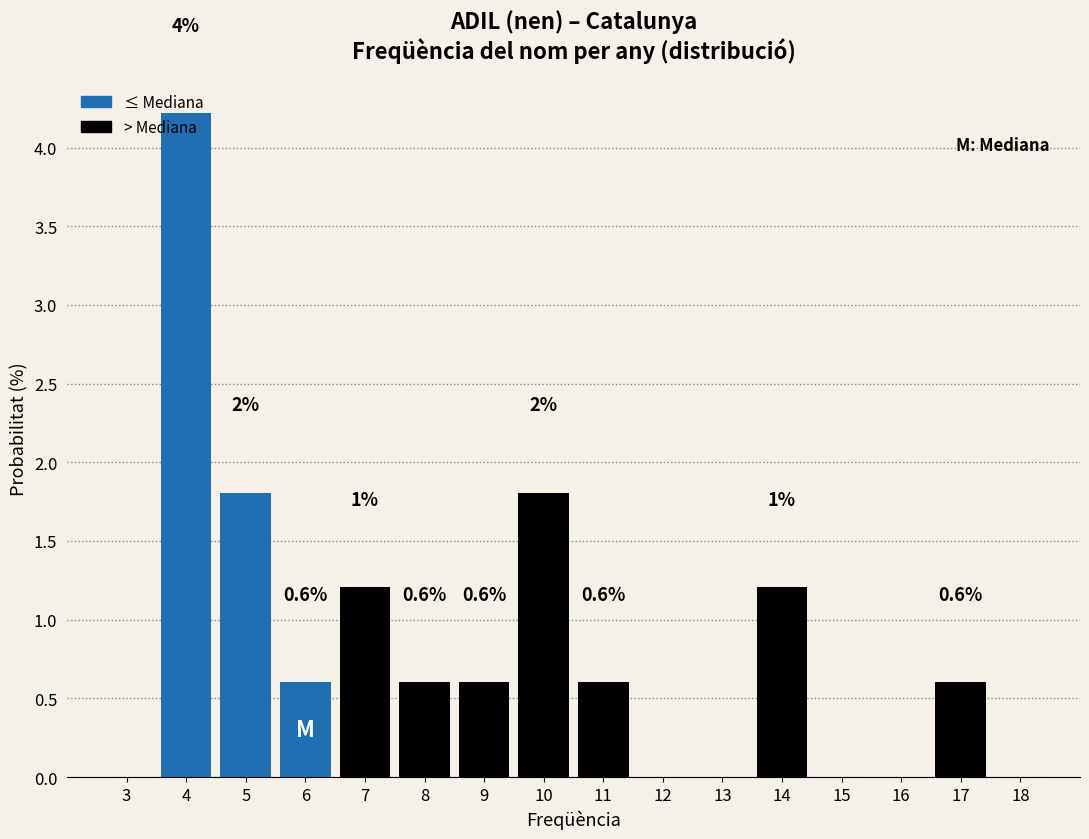

Which has a higher value, 13 or 4?

4